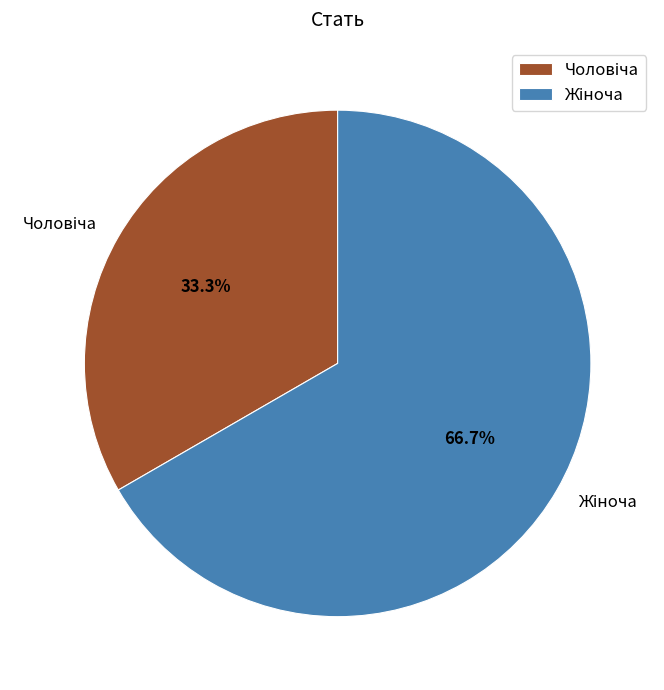

How many segments does this pie chart have?

2